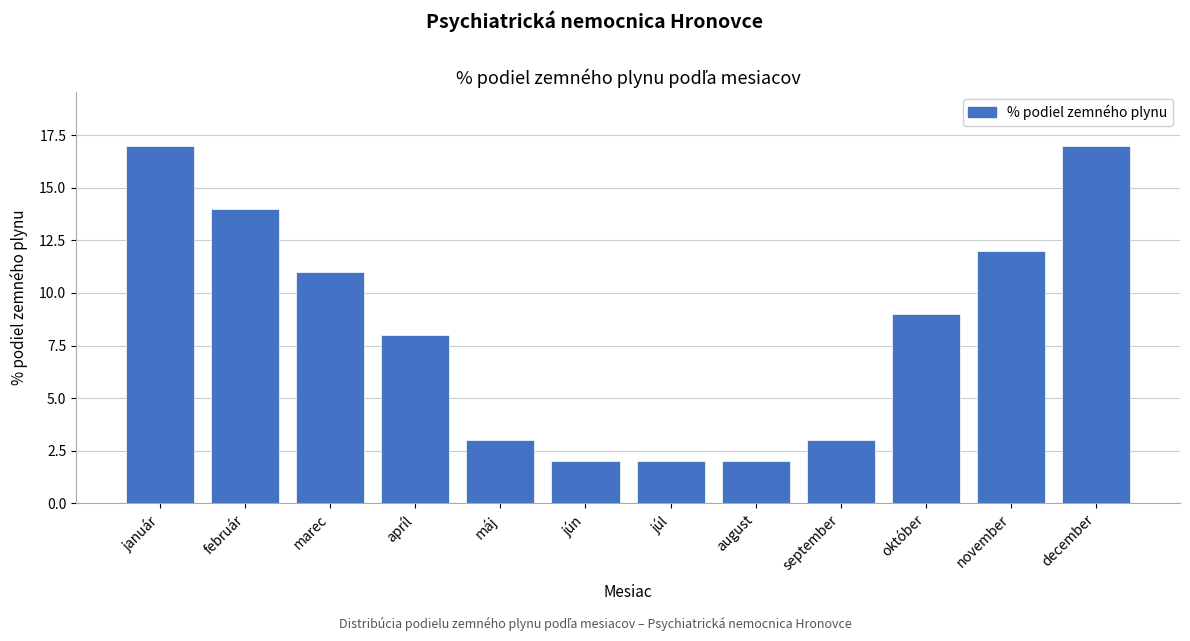

Reading left to right, what are all the values shown in this chart?

január=17	február=14	marec=11	apríl=8	máj=3	jún=2	júl=2	august=2	september=3	október=9	november=12	december=17